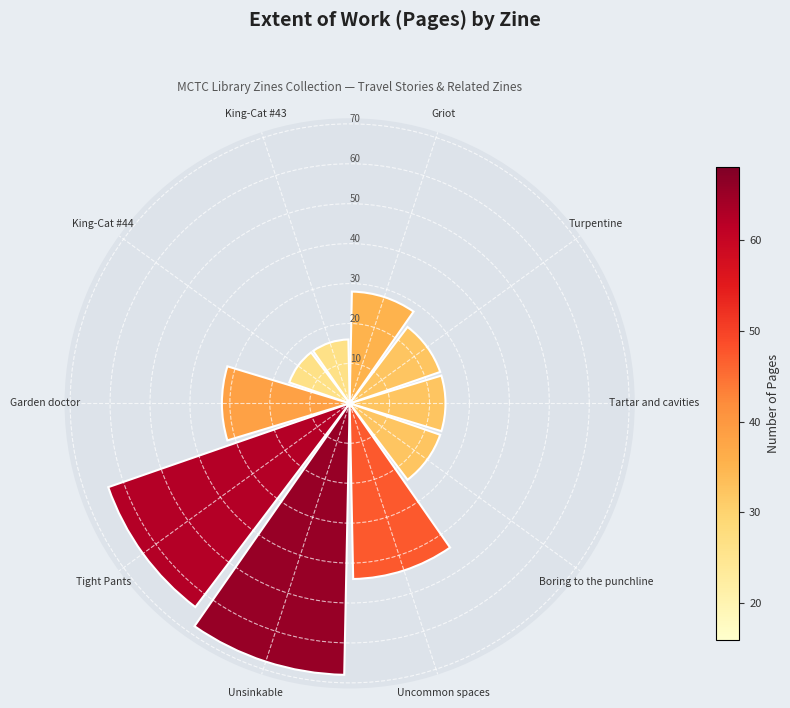

What is the difference between the values at Boring to the punchline and King-Cat #43?

8